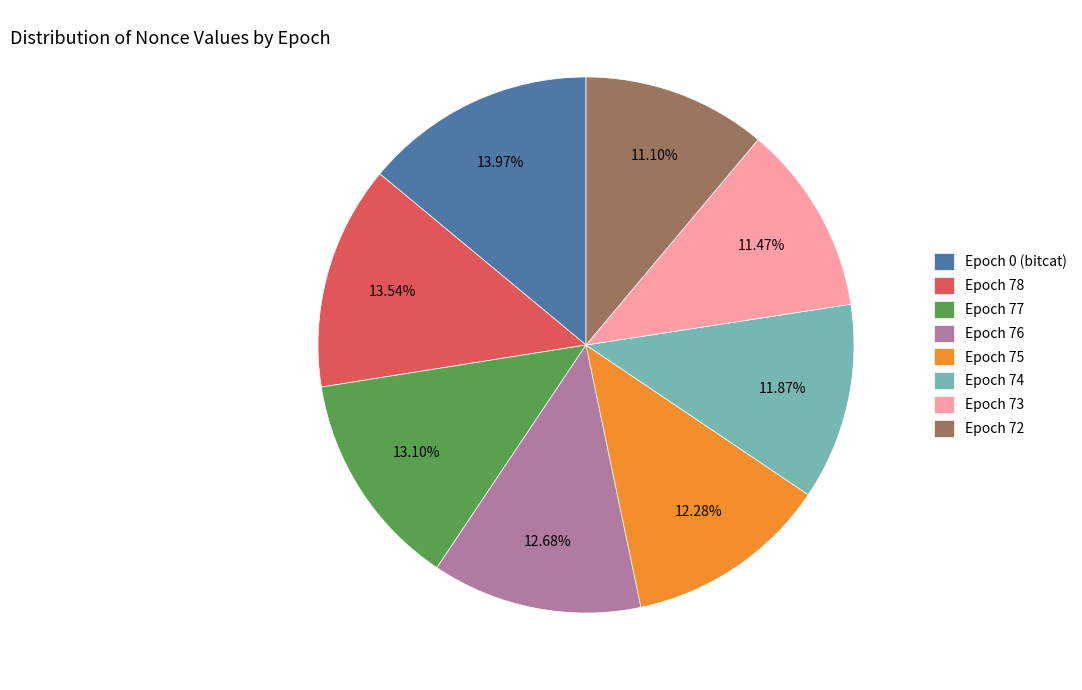

Does Epoch 73 represent more than half of the total?

No